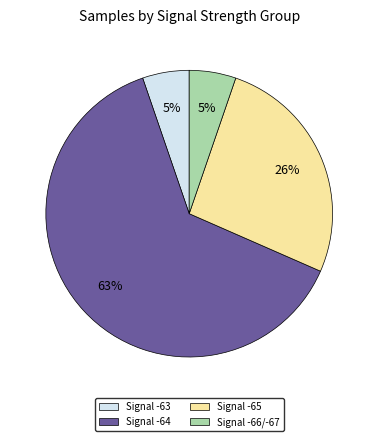

Is there any slice that represents more than half of the pie?

Yes